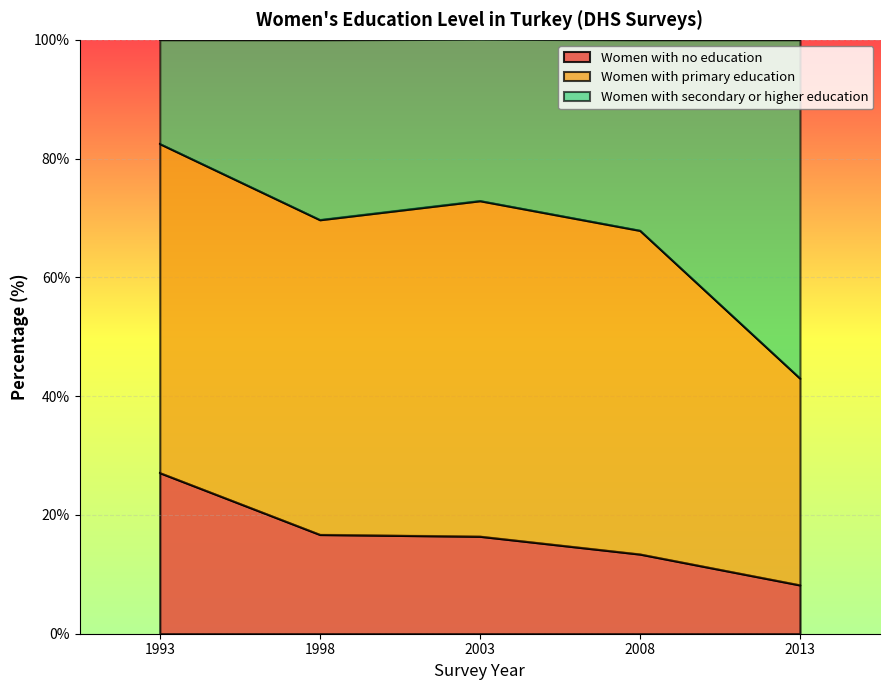

How many lines are shown in the chart?

3